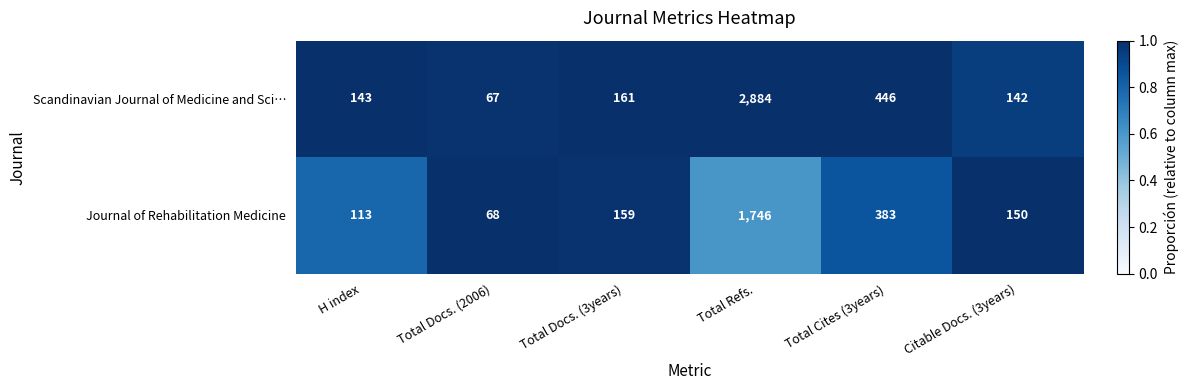

The Journal of Rehabilitation Medicine series shows 159 at Total Docs. (3years). True or false?

True